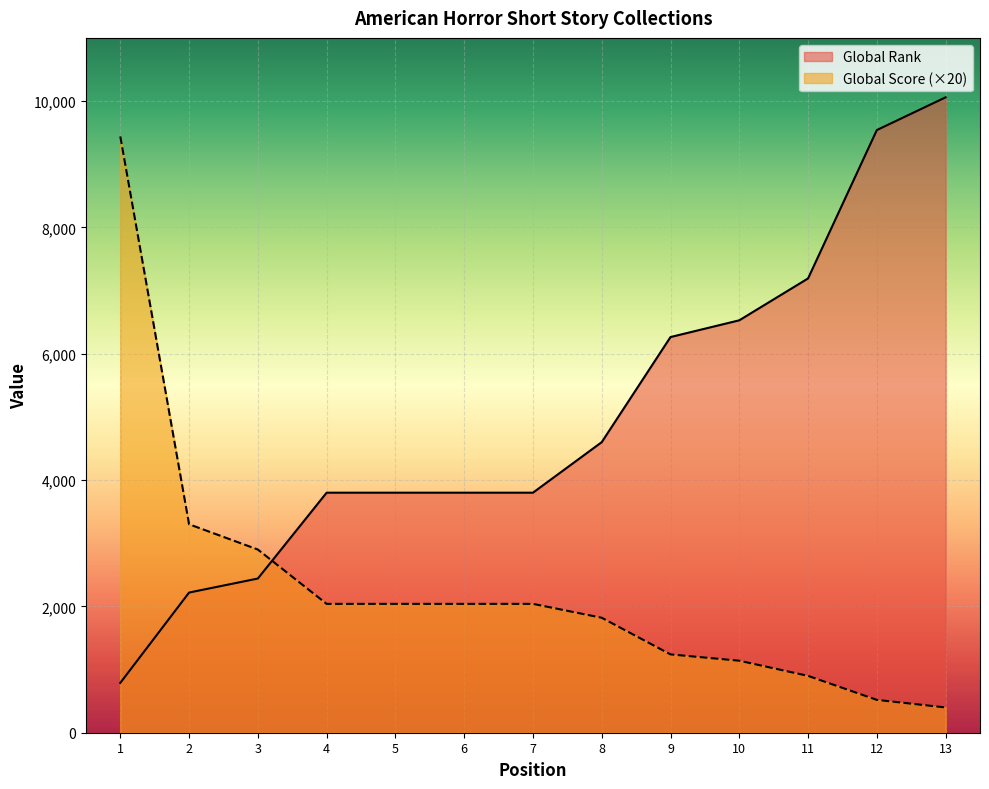

At which label does Global Rank first exceed 3800?

8